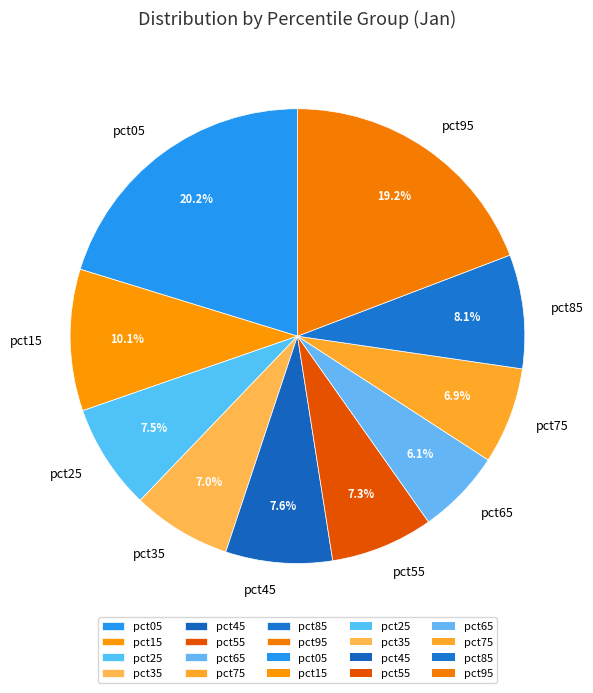

To the nearest percent, what is the combined percentage of pct45 and pct15?

18%